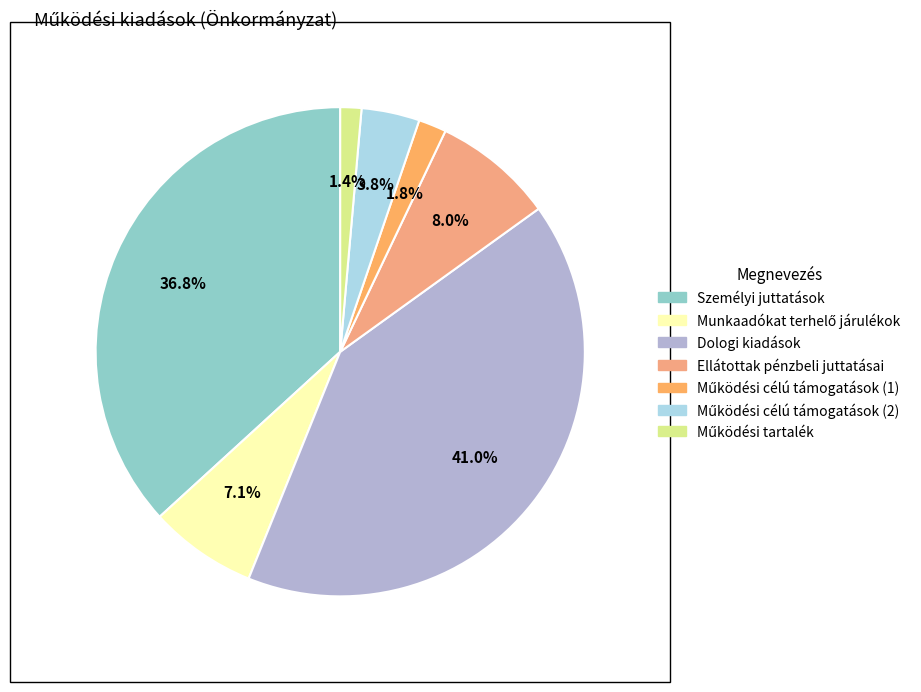

How many segments does this pie chart have?

7